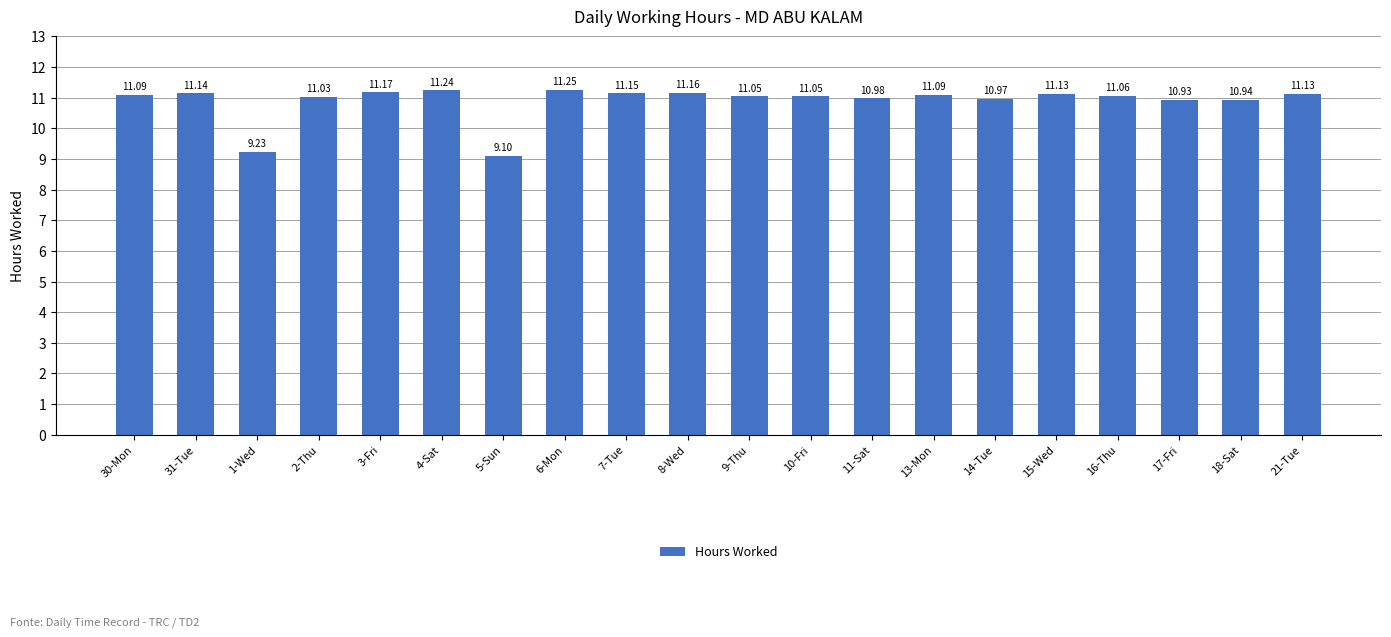

Read the value at 31-Tue.

11.1